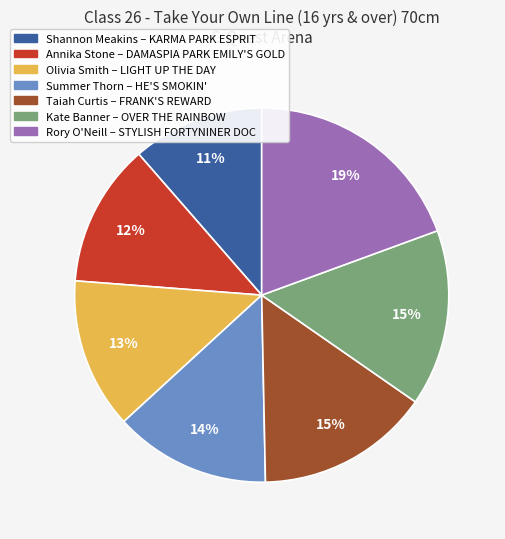

Is the sum of Olivia Smith – LIGHT UP THE DAY and Kate Banner – OVER THE RAINBOW greater than half?

No